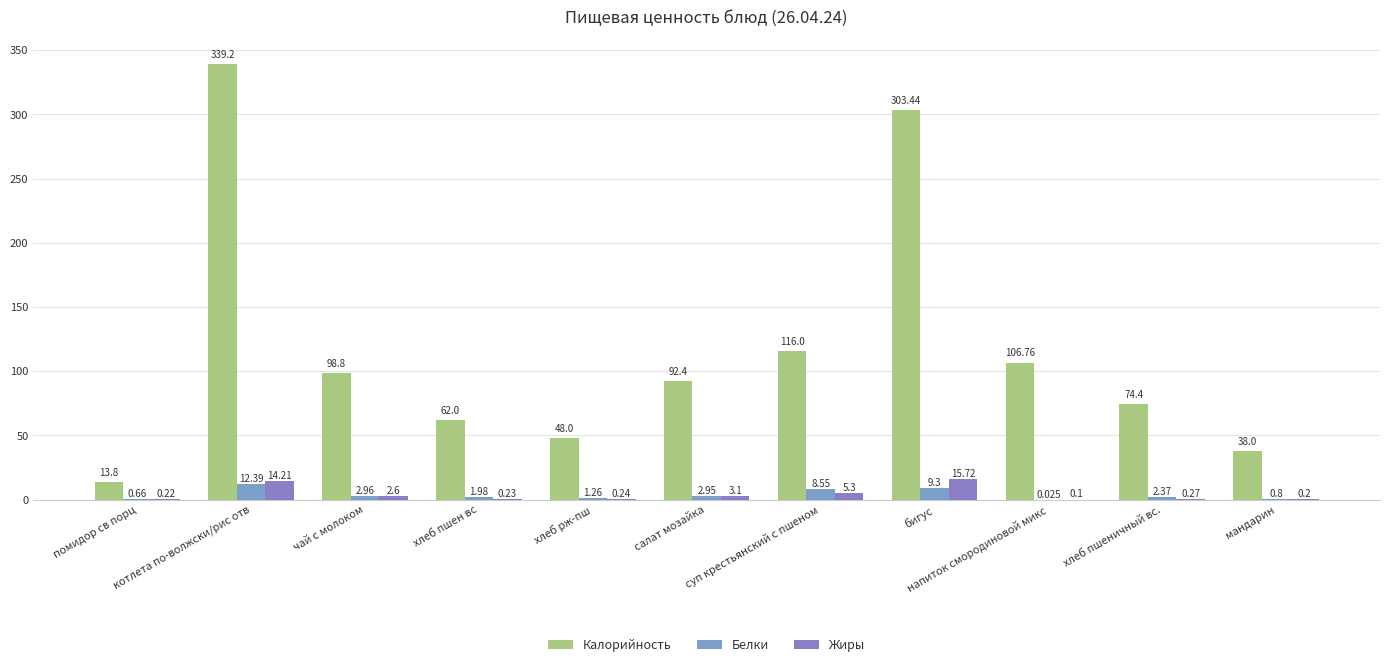

What is the lowest value of the Калорийность series?

13.8